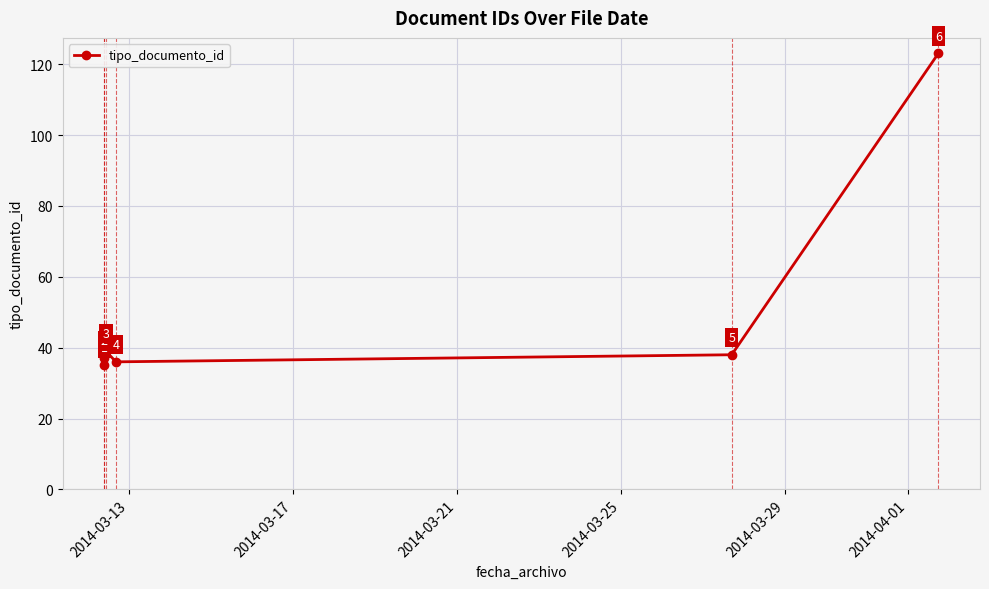

Approximately how many times larger is the value at 2014-03-25 compared to 2014-04-01?

0.3